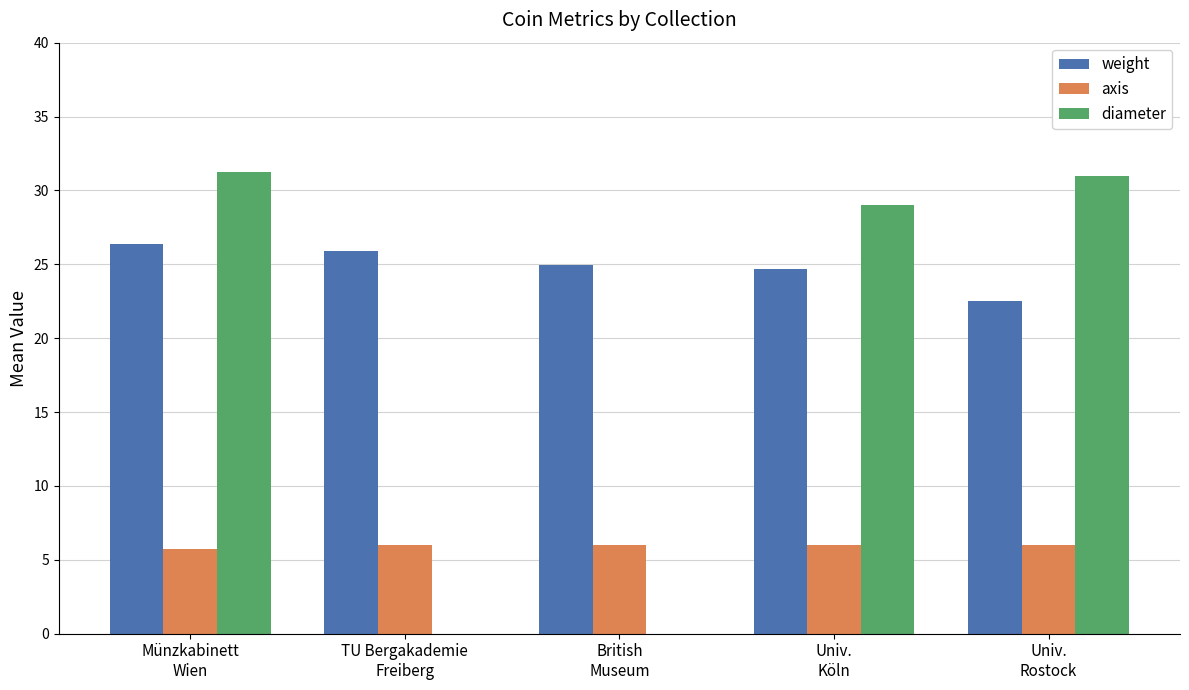

Which series has the largest total across all categories?

weight